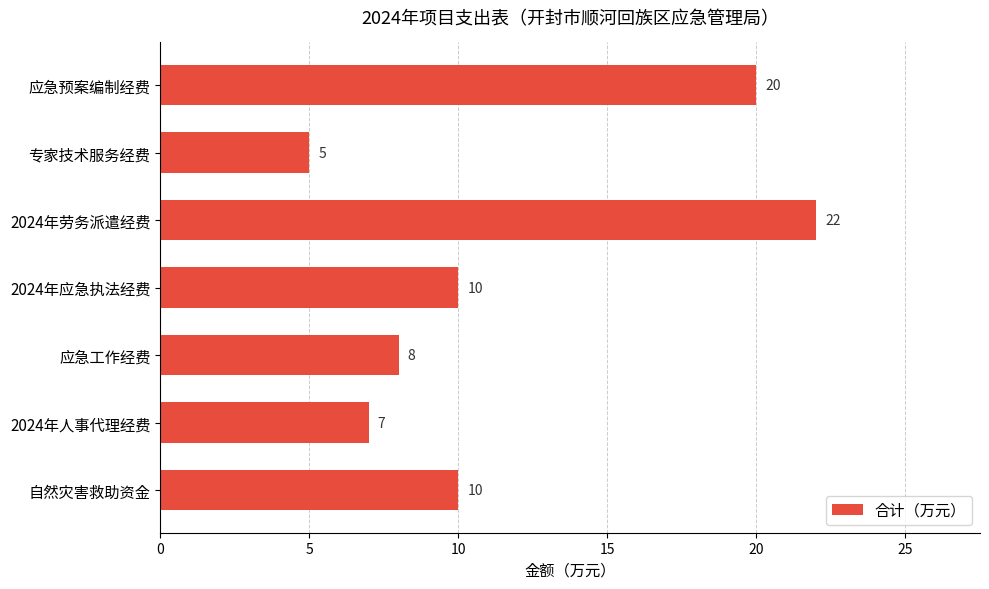

What is the change in value from 2024年劳务派遣经费 to 自然灾害救助资金?

-12